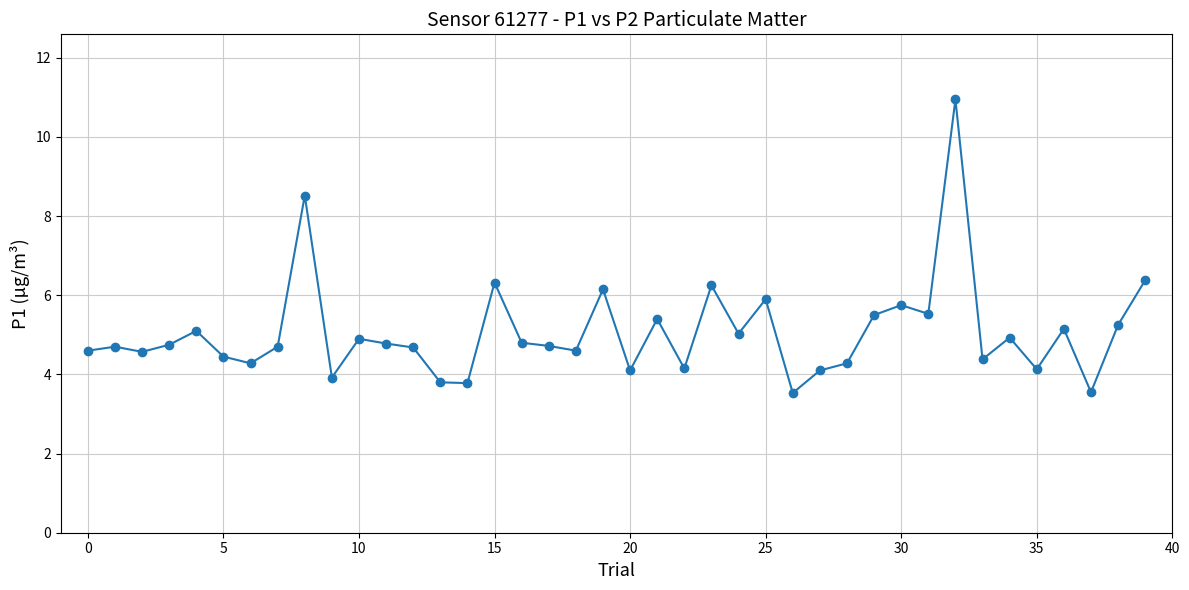

True or false: there are more than 0 points higher than both neighbors.

True